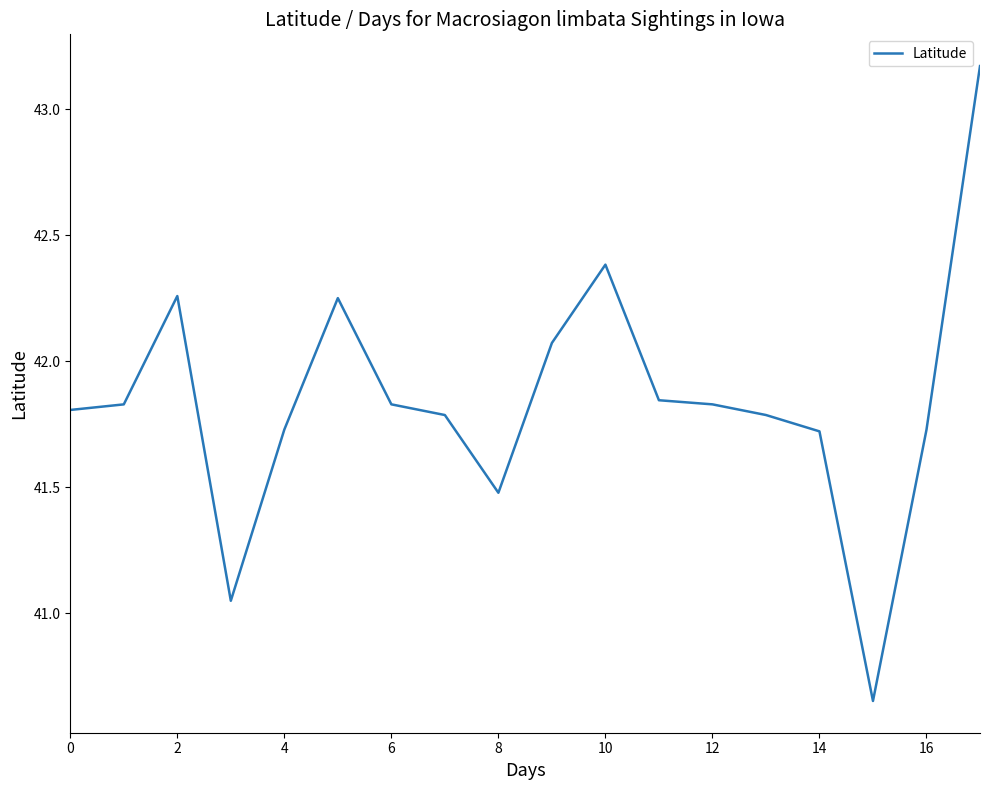

What is the difference between the maximum and minimum values?

2.5